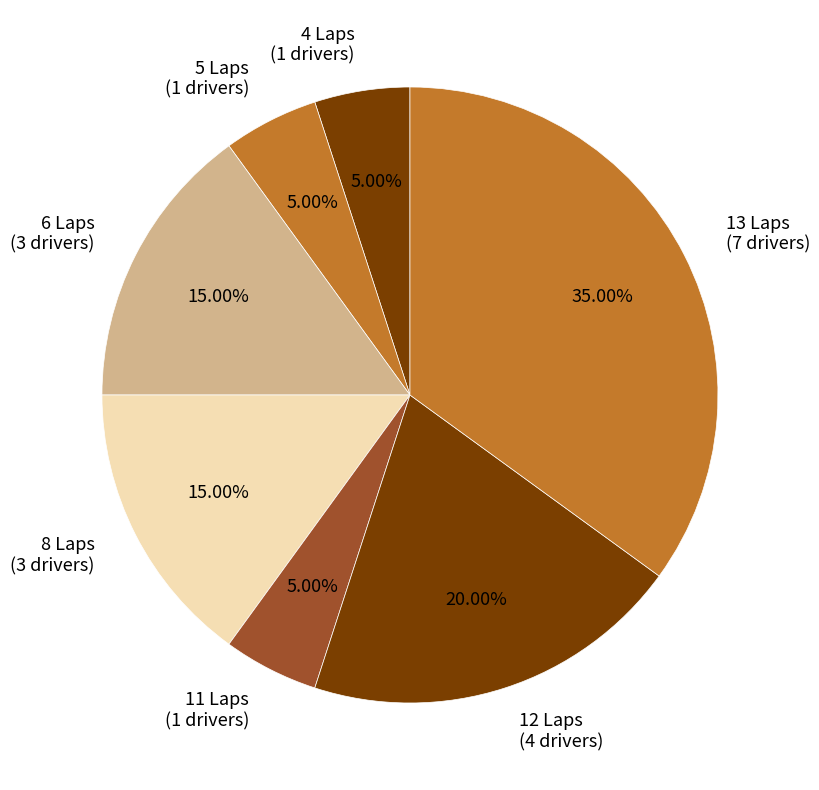

Approximately how many times larger is the value at 12 Laps (4 drivers) compared to 4 Laps (1 drivers)?

4.0